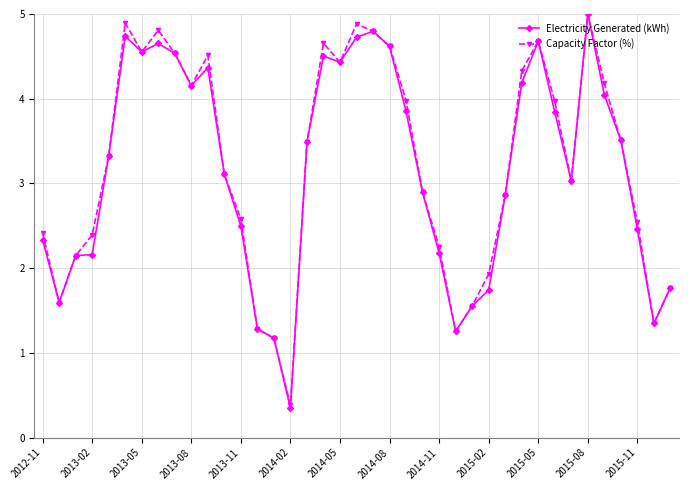

True or false: Capacity Factor (%) has more than 2 points higher than both neighbors.

True